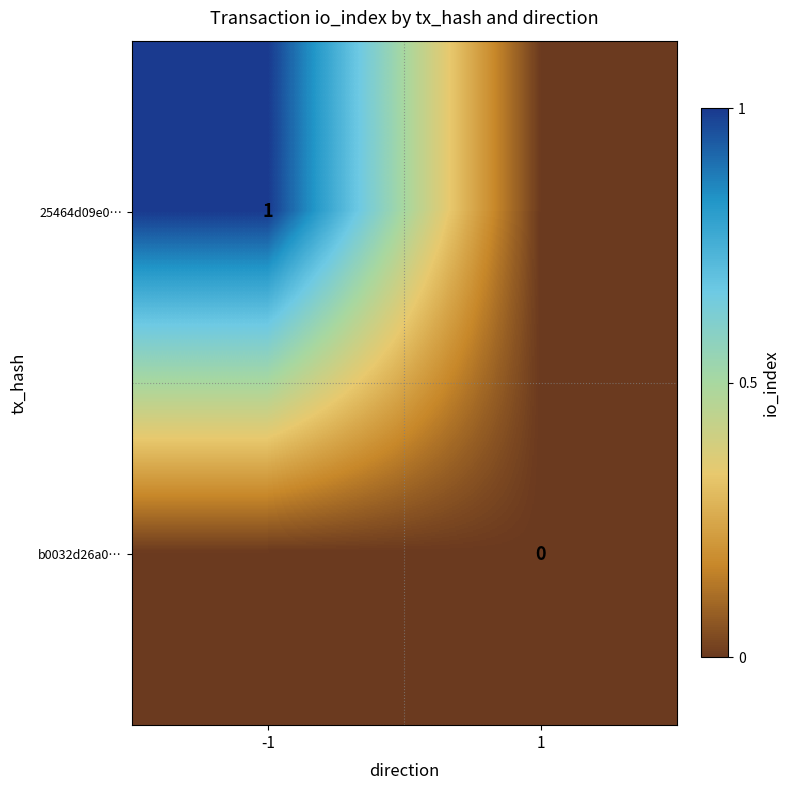

Between -1 and 1, which is larger?

-1